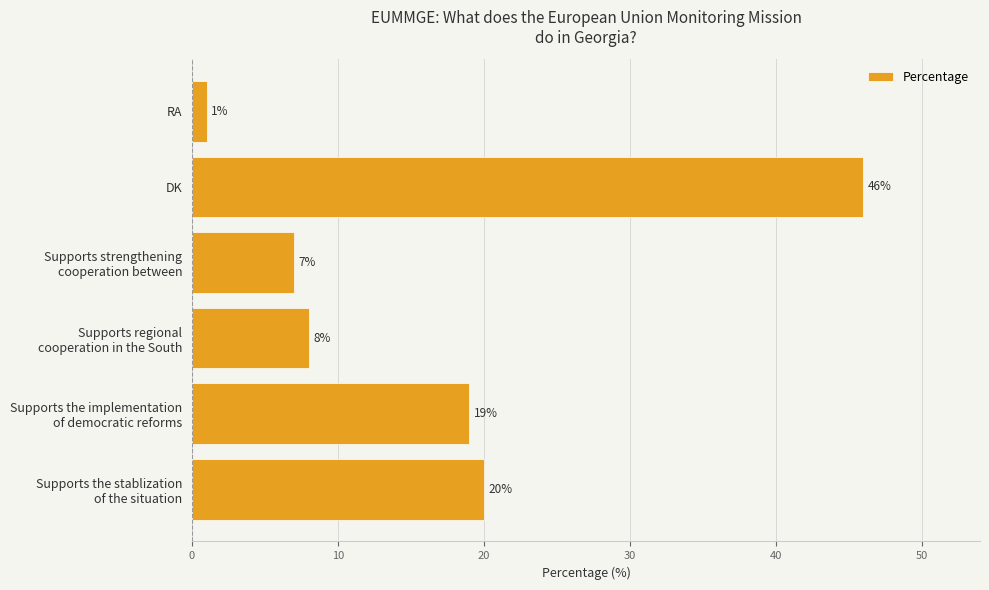

True or false: the data shows 75 at DK.

False